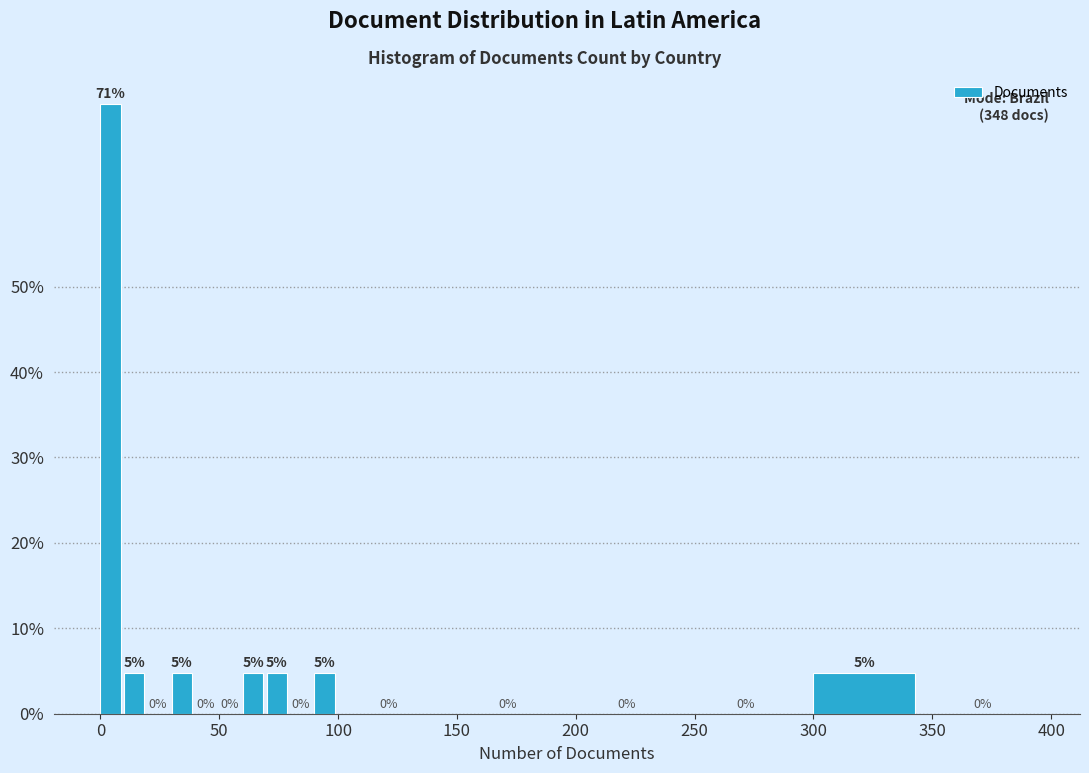

Read against the x-axis, roughly where is the centre of the tallest bar?

5